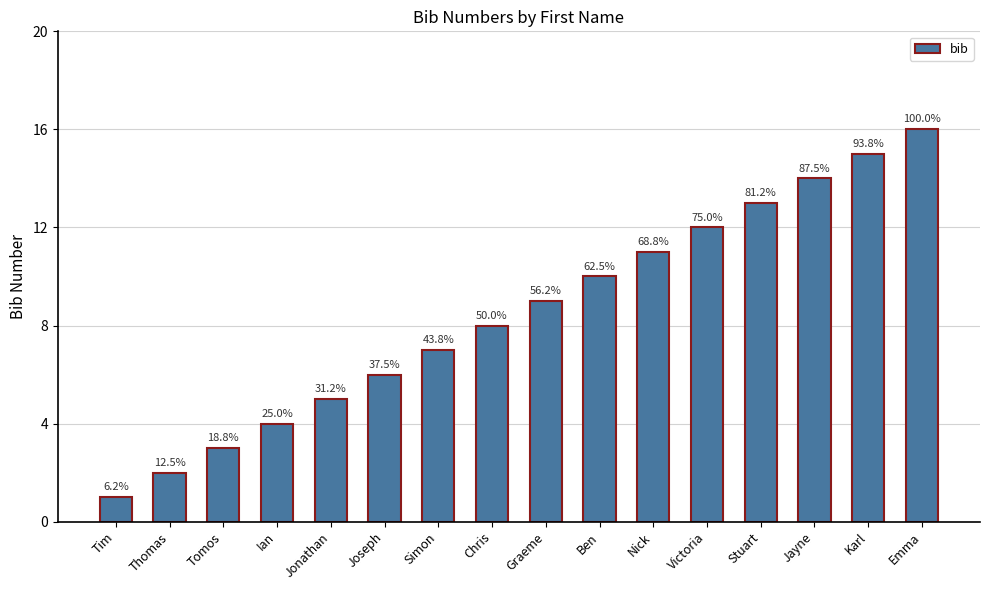

Does the chart contain any negative values?

No